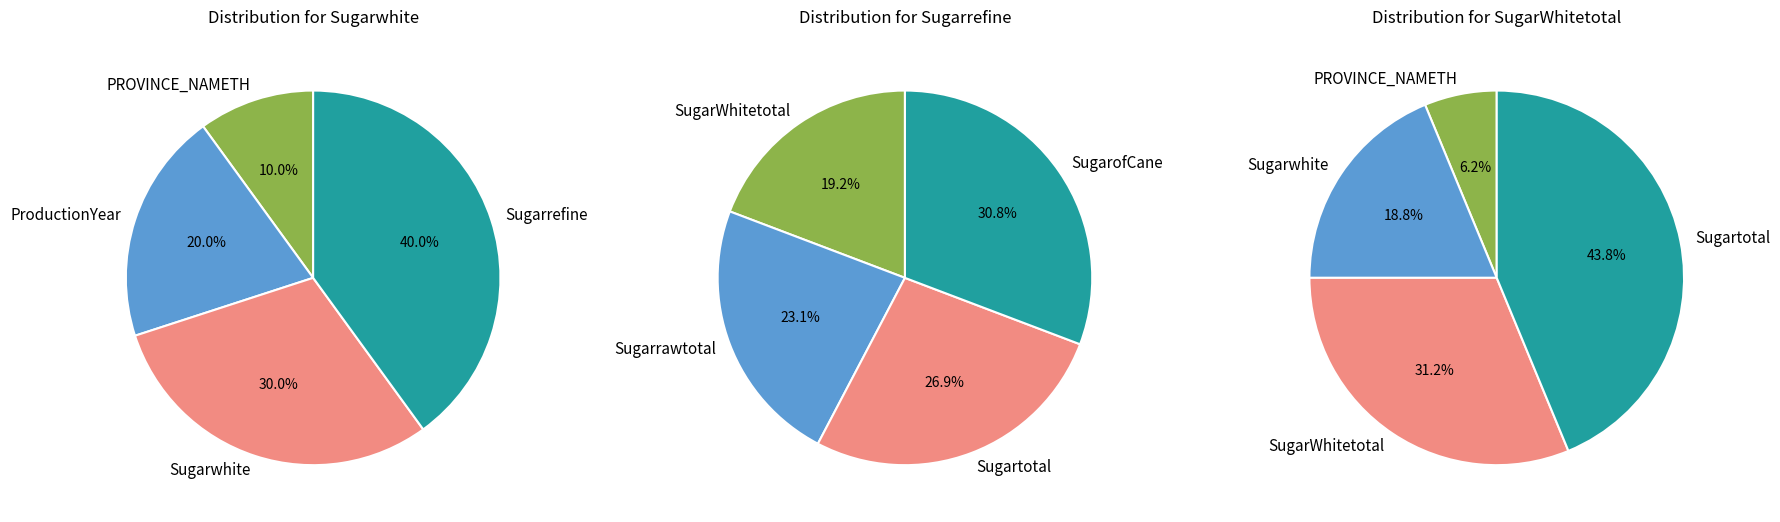

Rank the categories by value from lowest to highest.

PROVINCE_NAMETH, ProductionYear, Sugarwhite, Sugarrefine, SugarWhitetotal, Sugarrawtotal, Sugartotal, SugarofCane